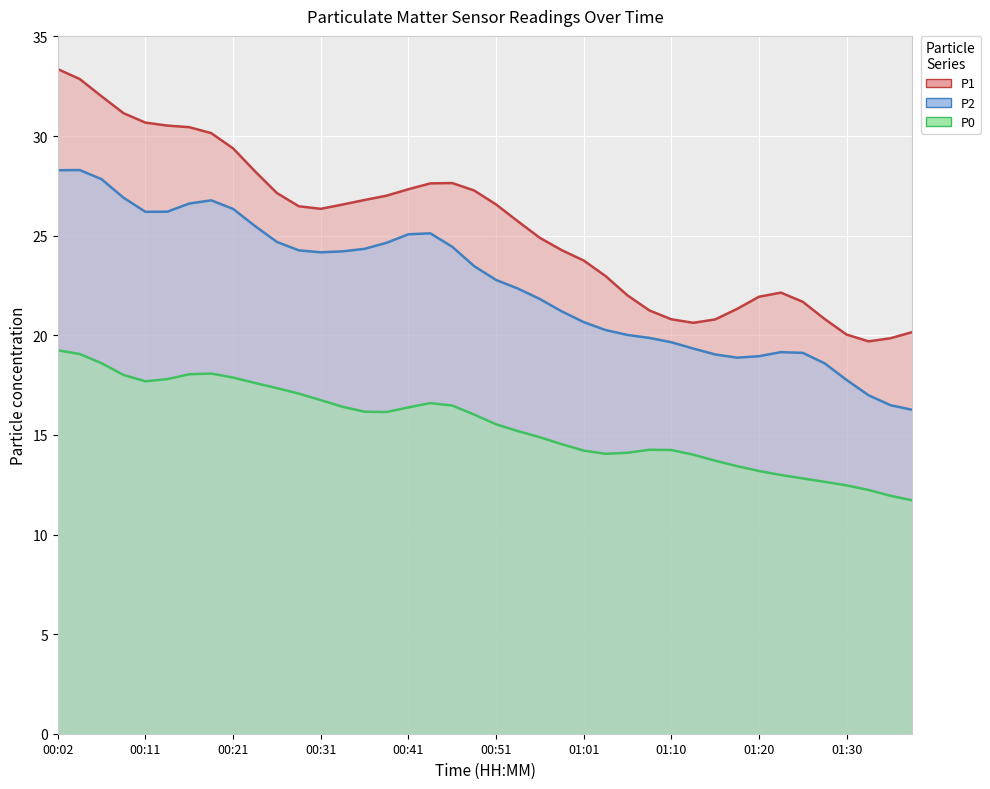

How many data points in P0 are above 15?

21